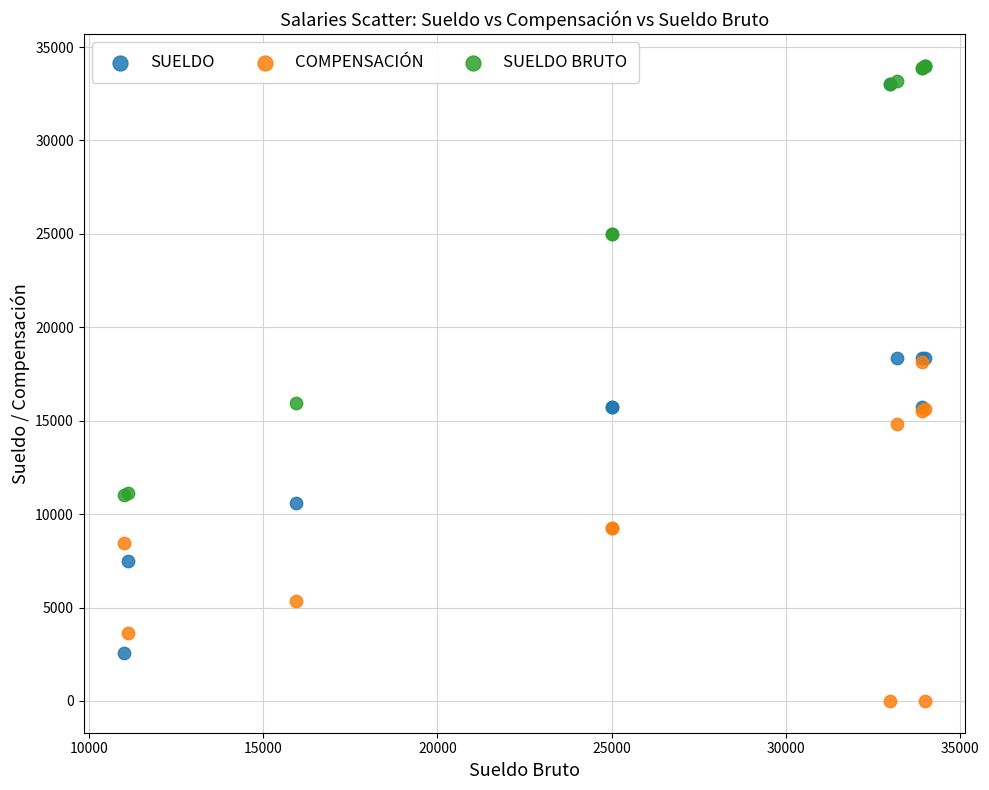

What are all the series names shown in the legend?

SUELDO, COMPENSACIÓN, SUELDO BRUTO